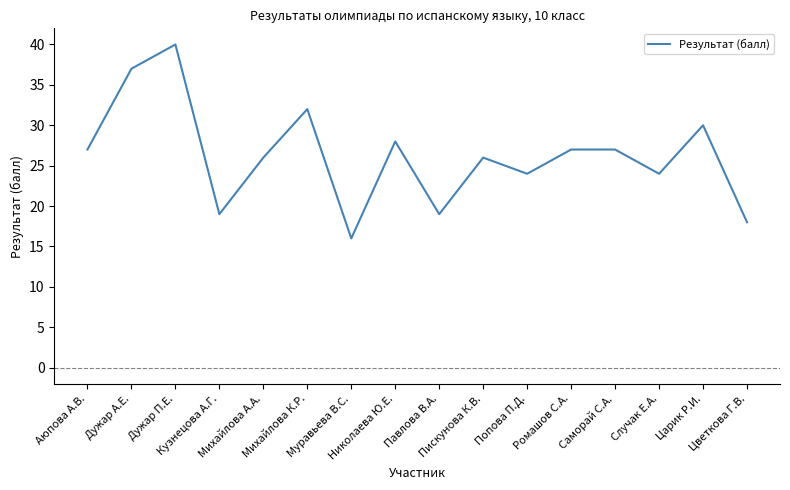

The value at Дужар А.Е. is 13. True or false?

False